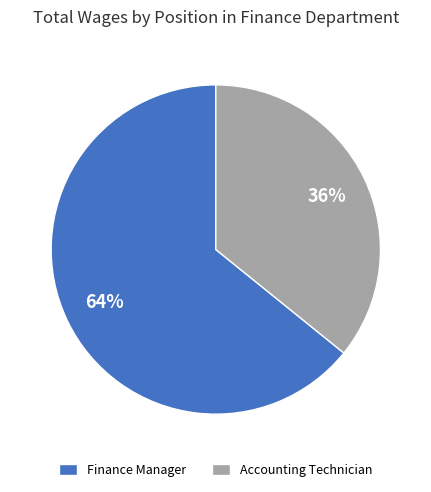

Count the number of slices in the pie.

2